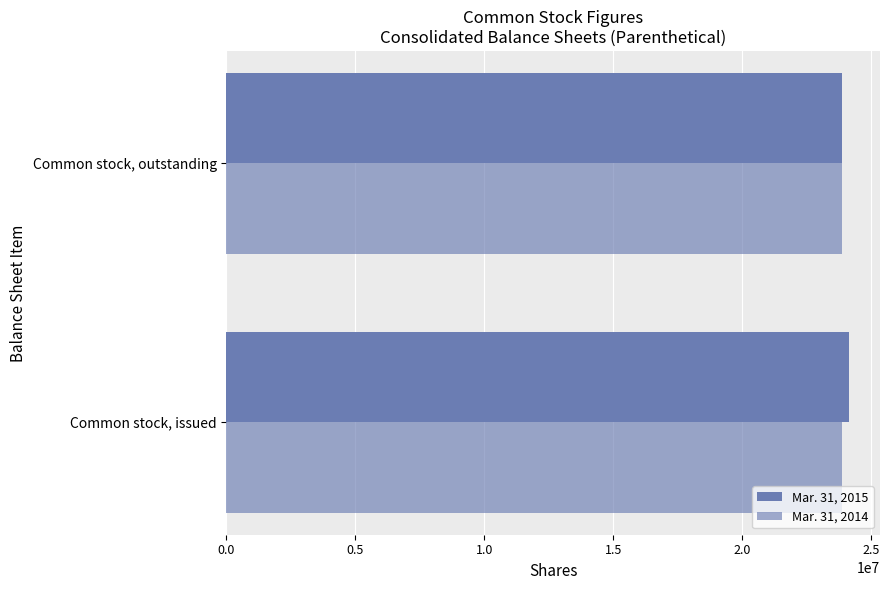

How many values in the Mar. 31, 2015 series are below 24142000?

1